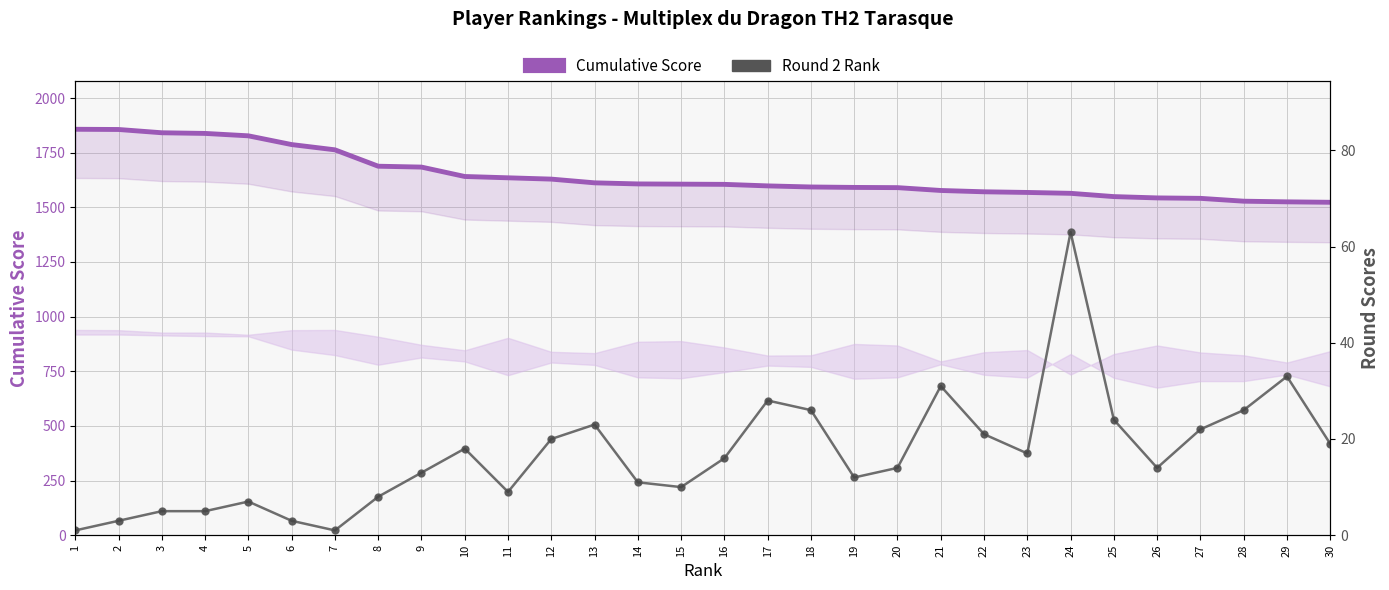

True or false: Cumulative Score and Round 2 Rank cross at least once.

False